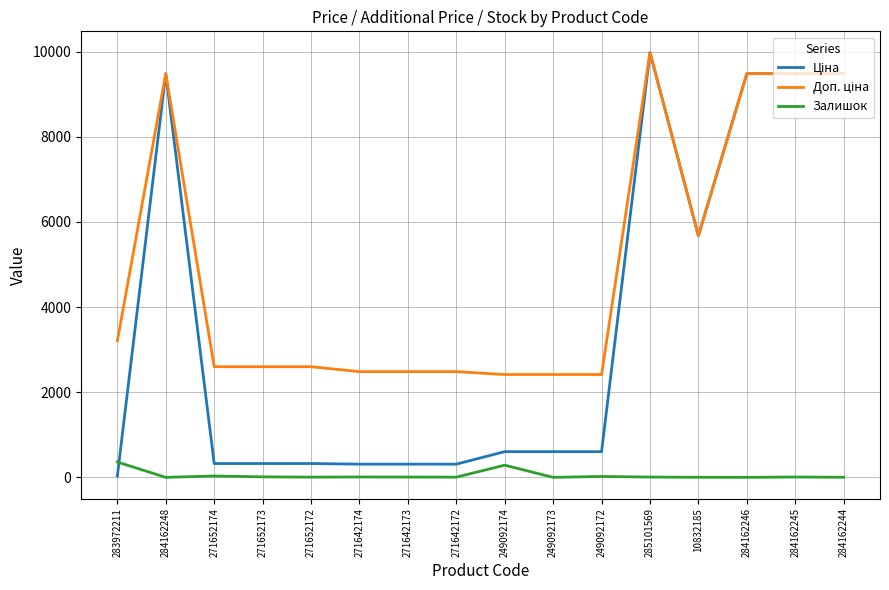

What is the spread (max minus min) of values at 249092174?

2128.8